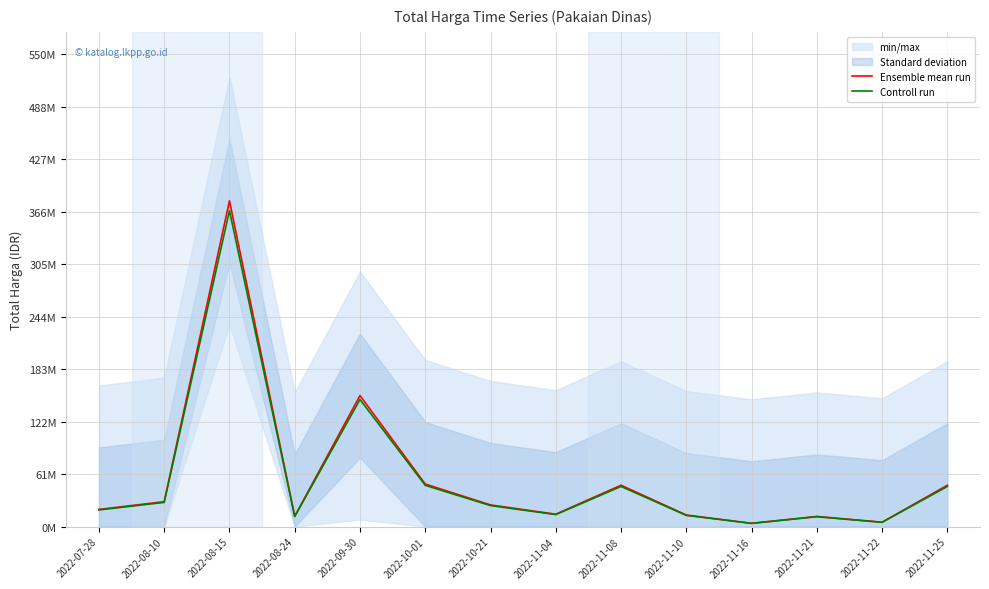

What is the average value of the Ensemble mean run series?

58001429